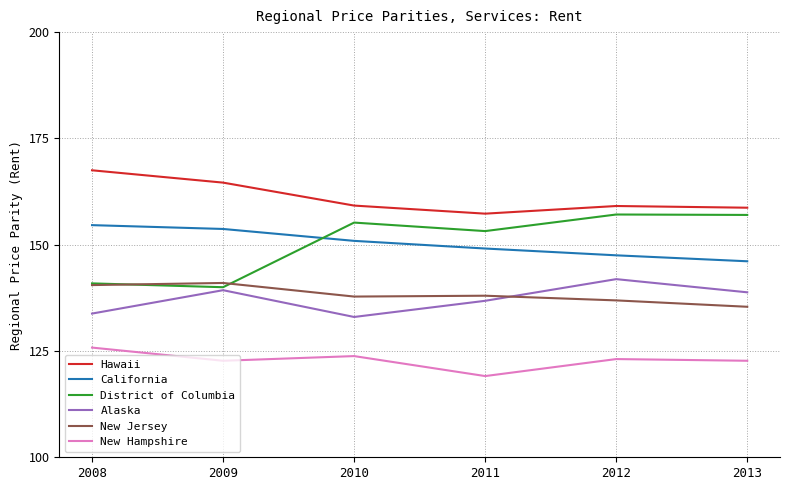

What is the difference between the highest and lowest values at 2009?

41.9